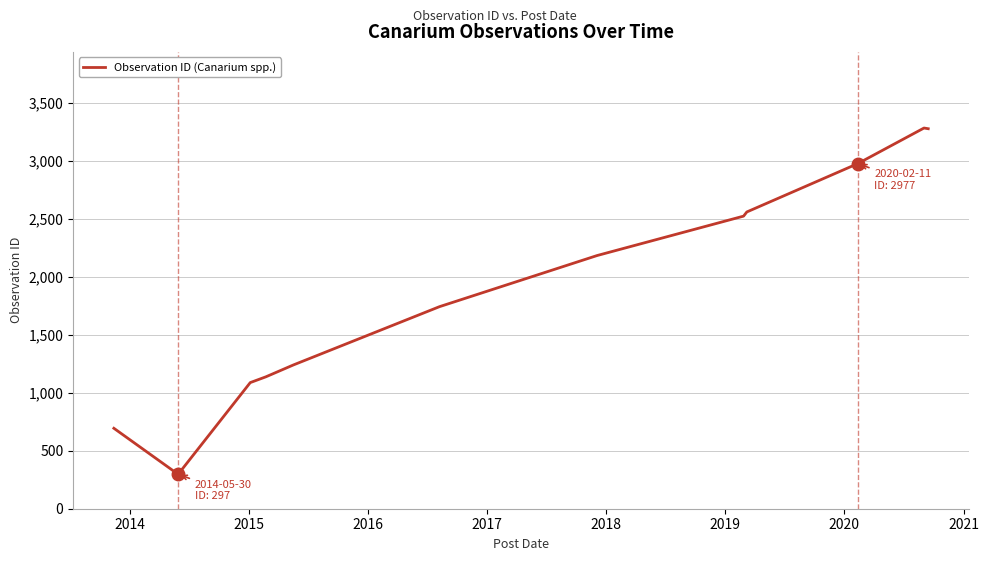

What is the maximum value shown in the chart?

3284